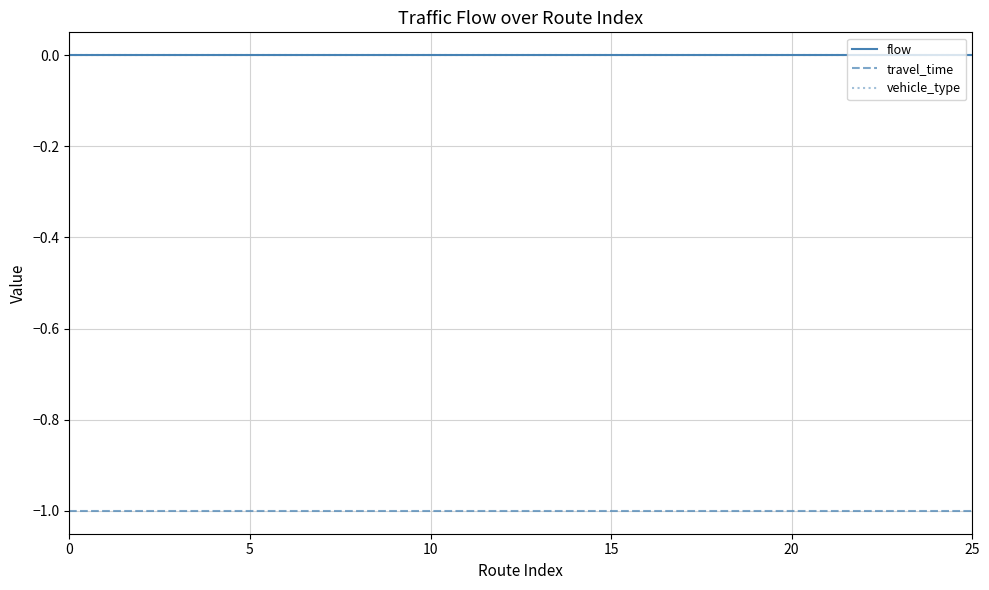

Does the chart have visible grid lines?

Yes